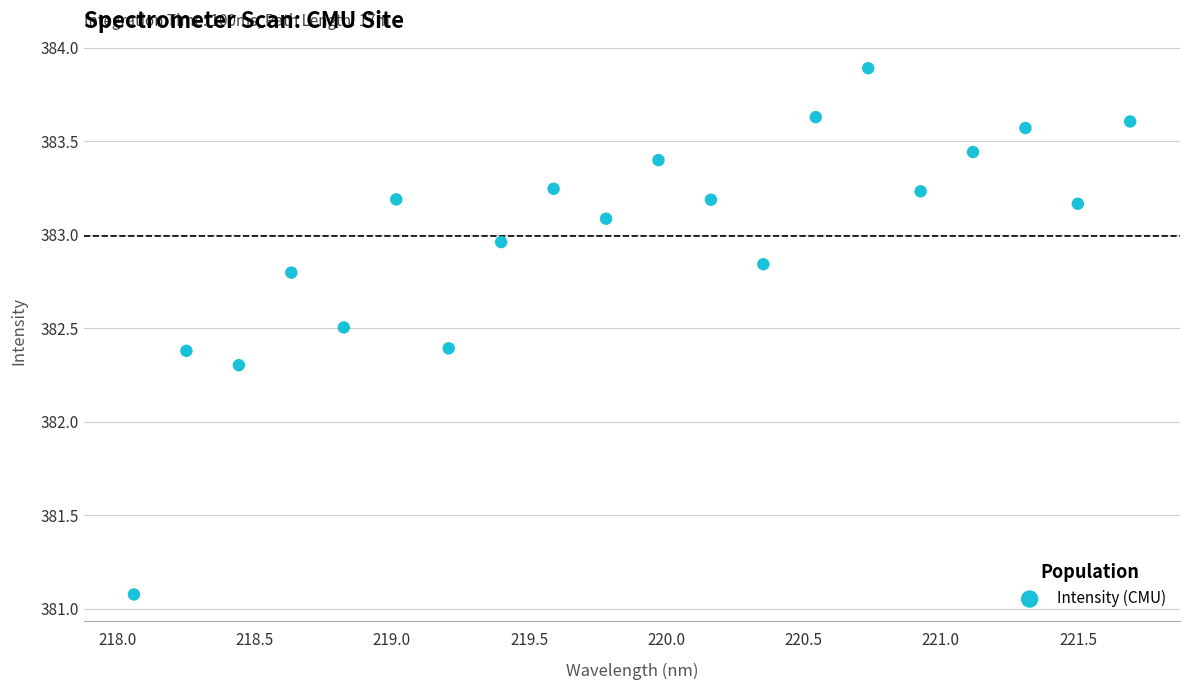

What Y value in the scatter plot is closest to 382?

382.3